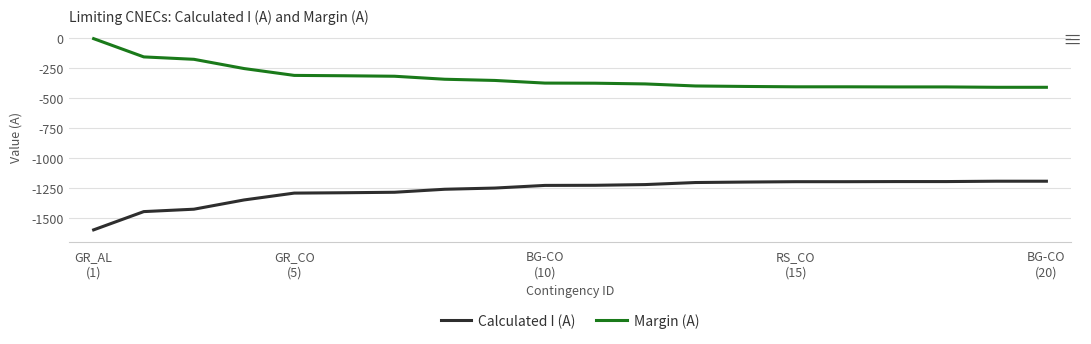

What is the sum of all Margin (A) values?

-6593